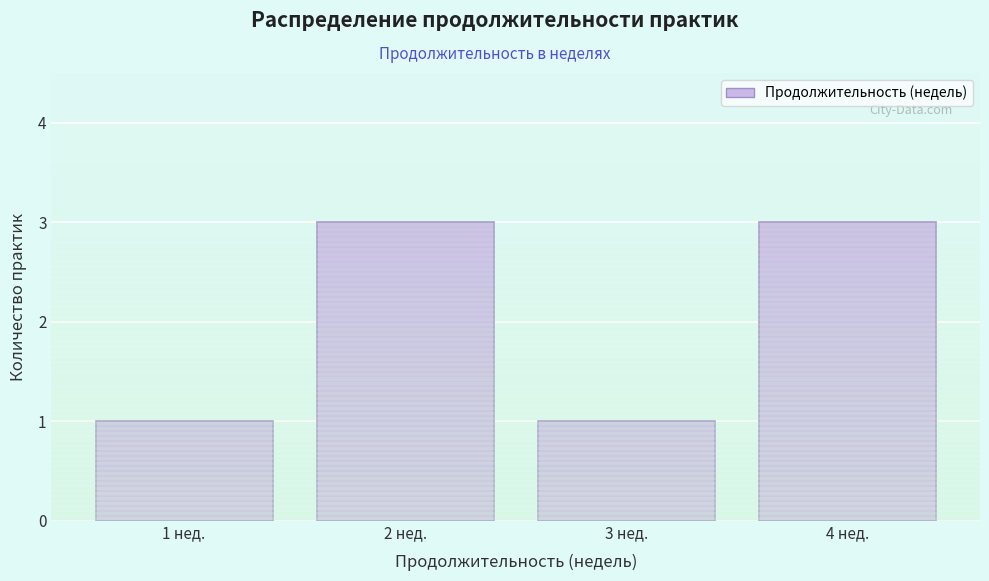

Reading right to left, transcribe all the data shown in this chart.

4 нед.=3	3 нед.=1	2 нед.=3	1 нед.=1